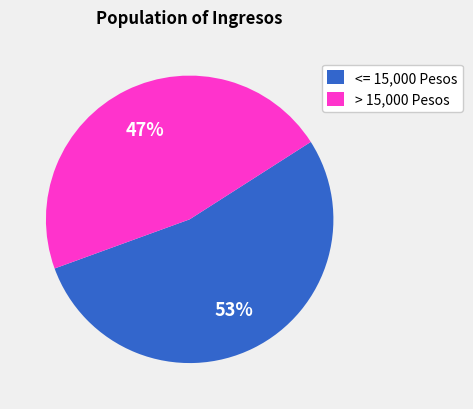

Is it true that <= 15,000 Pesos is 53% of the pie?

True